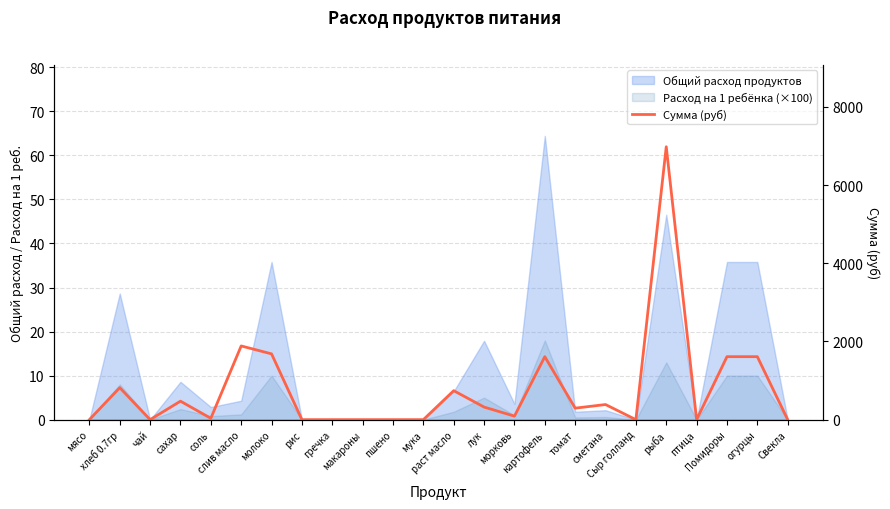

How many lines are shown in the chart?

1